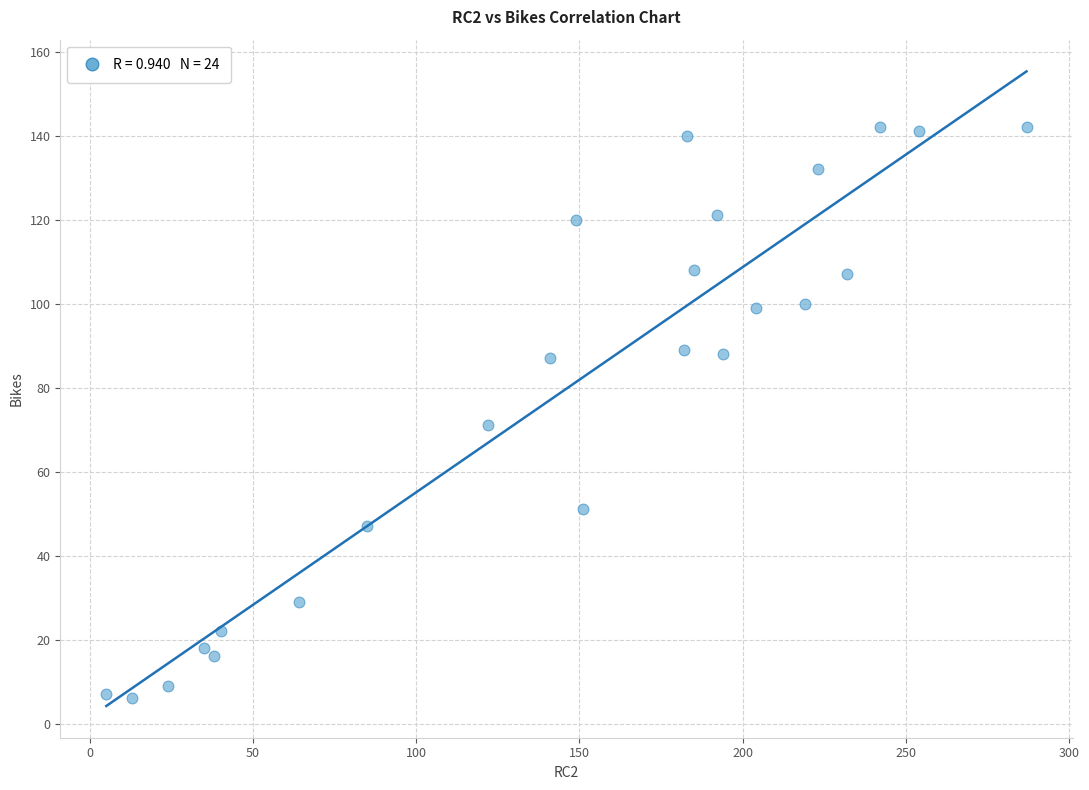

What is the range of X values (max minus min)?

282